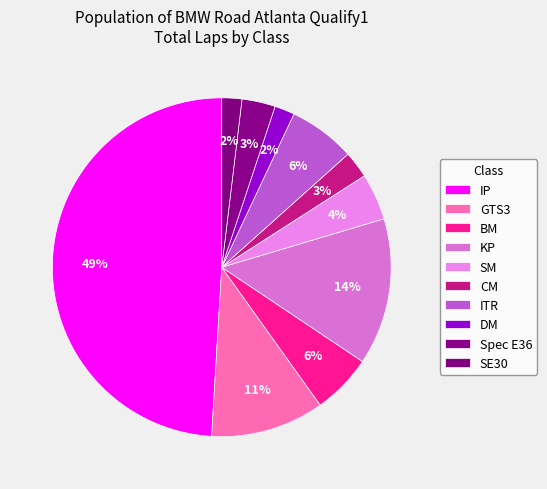

Count the number of slices in the pie.

10